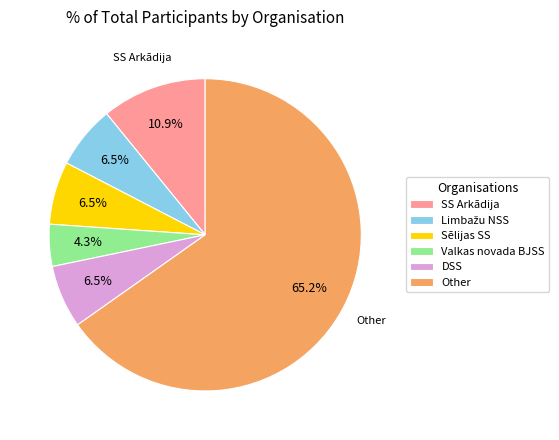

Approximately how many times larger is the value at SS Arkādija compared to Sēlijas SS?

1.7